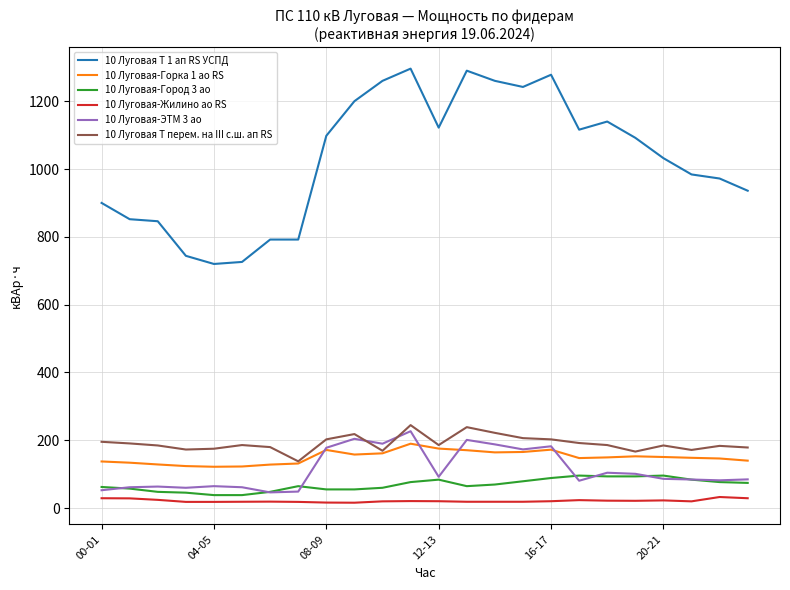

How many lines are shown in the chart?

6